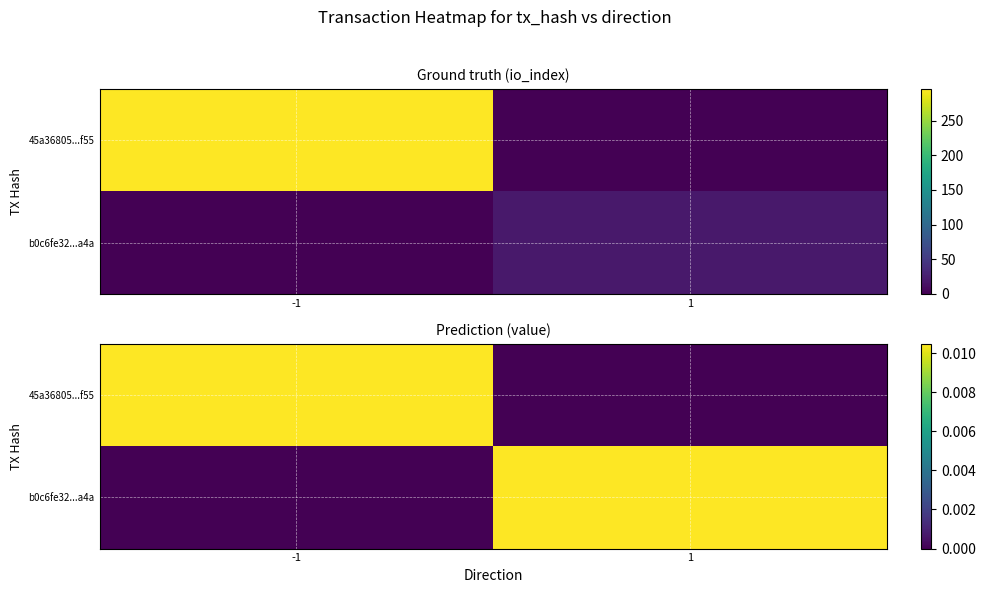

Count the number of categories in the chart.

2